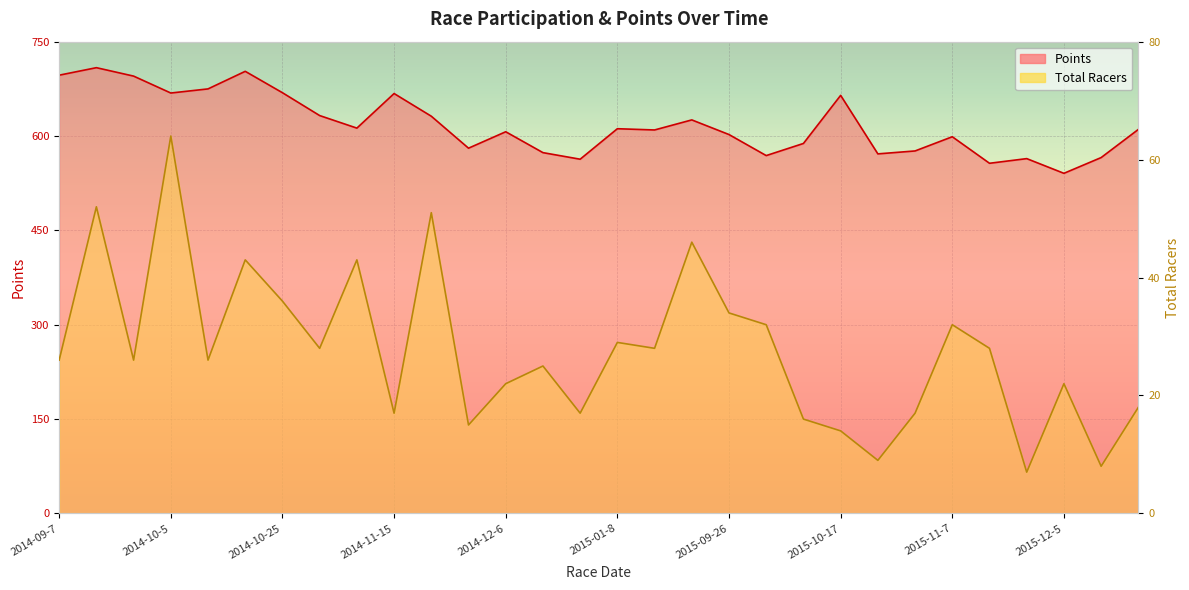

What is the total value across all series at 2015-11-14?

584.7